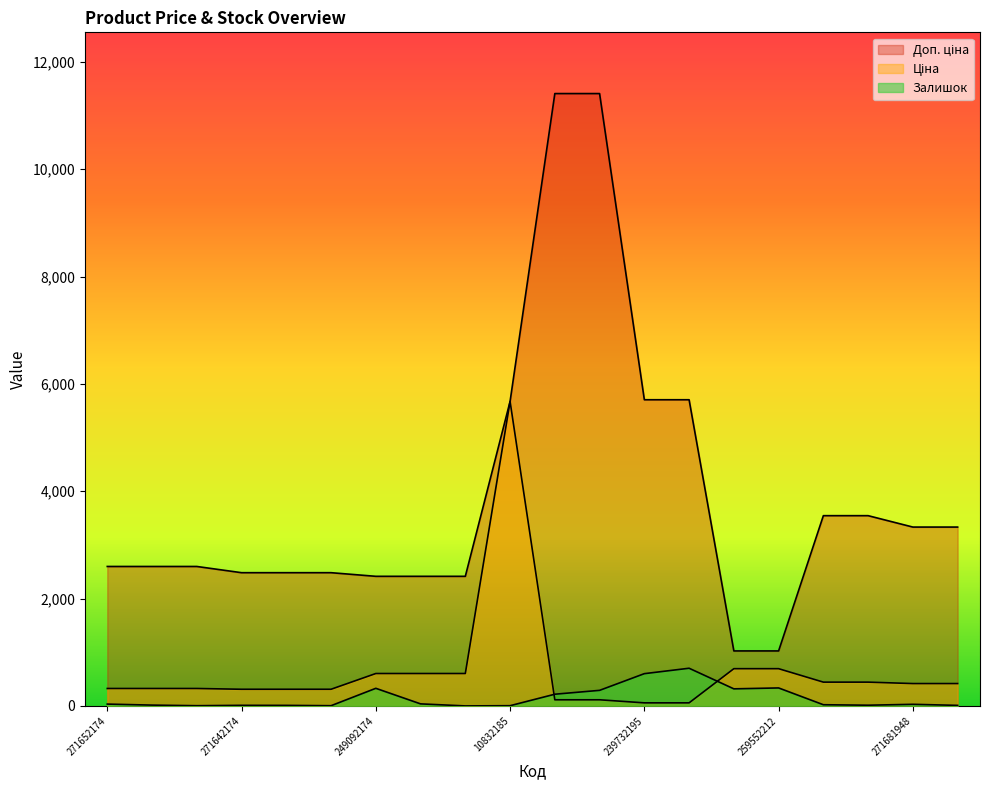

What is the difference between the maximum and minimum values in the Залишок series?

702.0